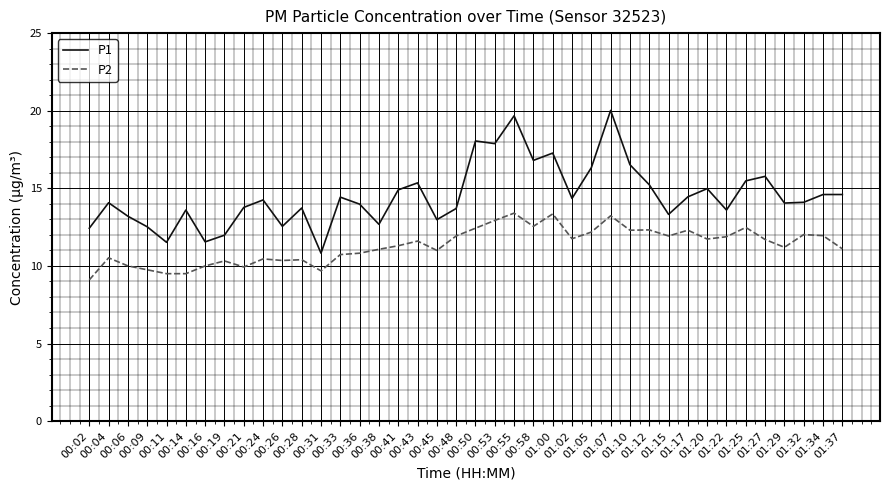

True or false: P1 has more than 0 points higher than both neighbors.

True